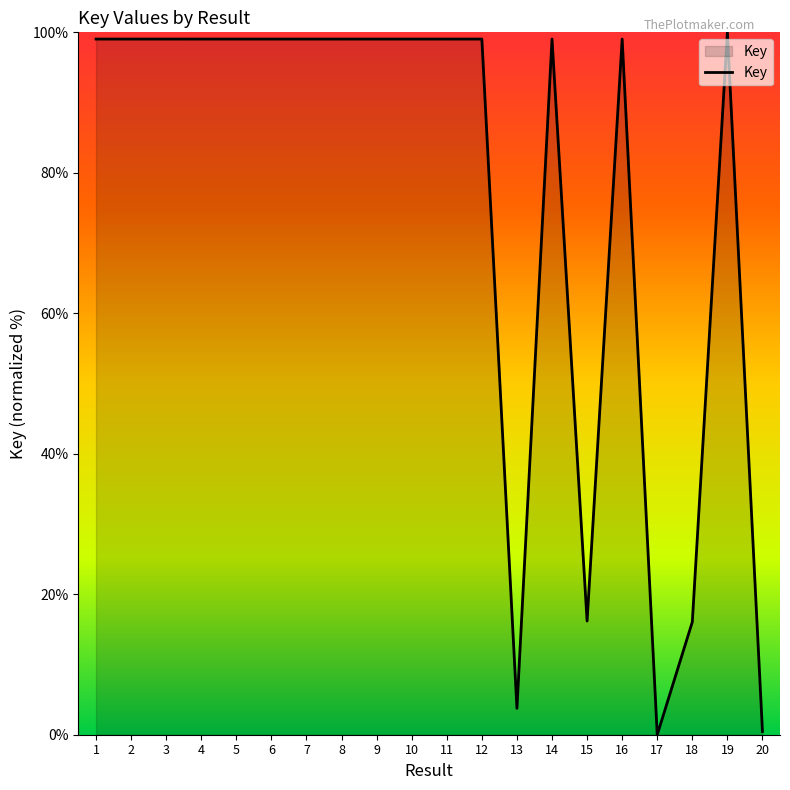

Count the number of data series in this chart.

1